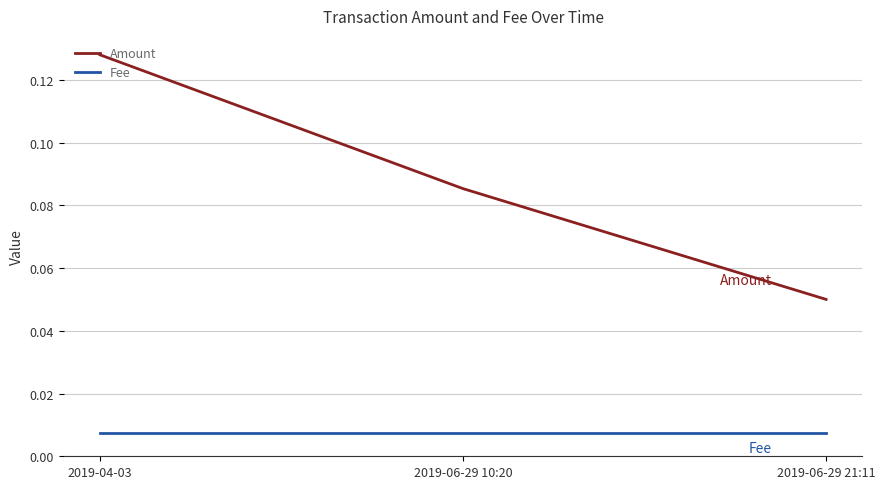

The Amount series shows 0.2 at 2019-04-03. True or false?

False